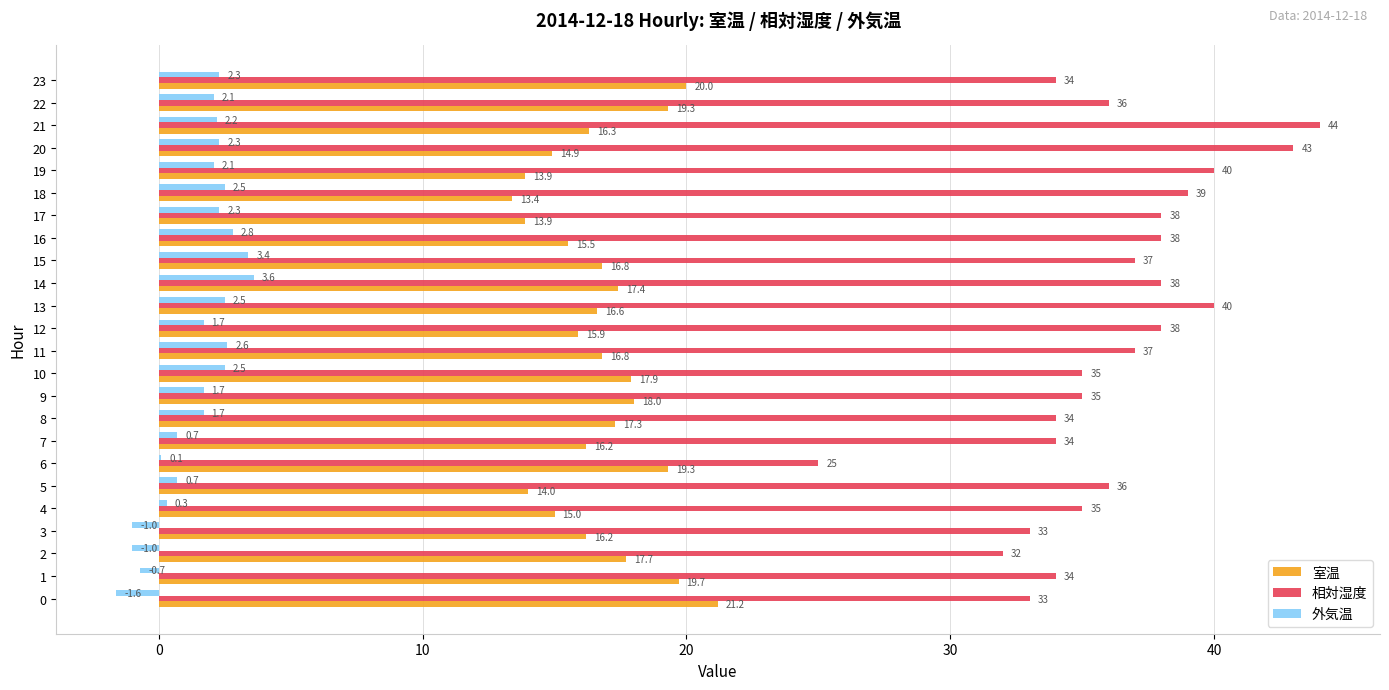

What is the sum of all 相対湿度 values?

868.0